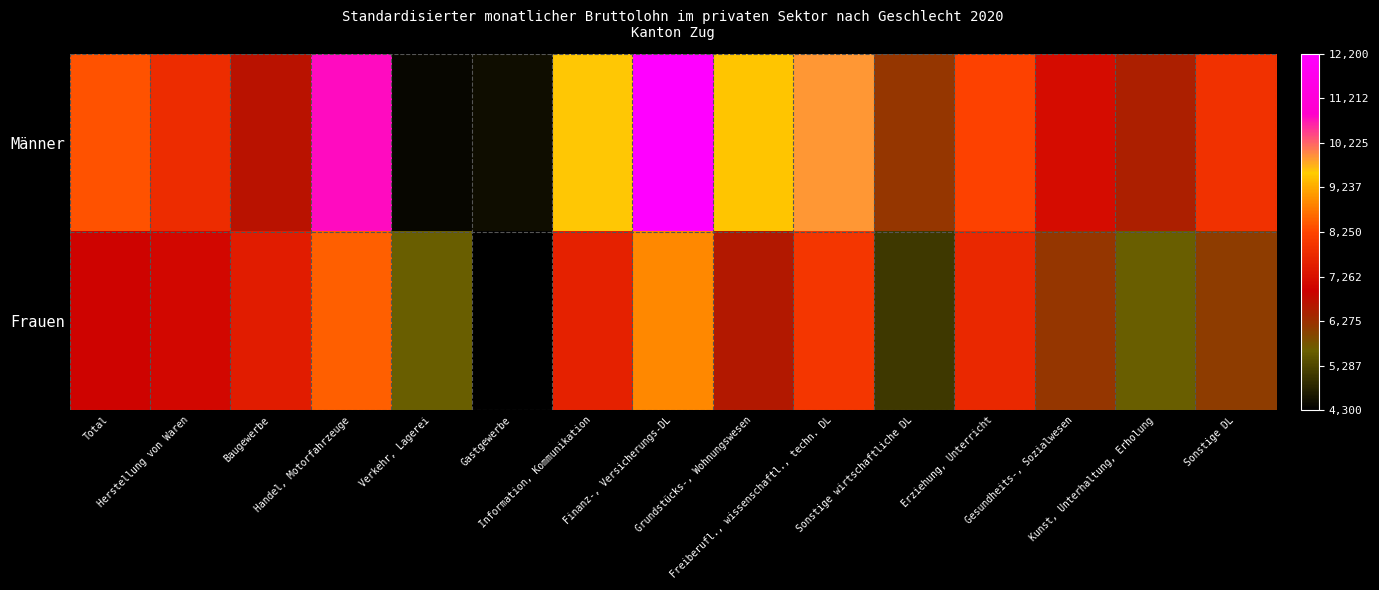

What is the difference between the highest and lowest values at Gastgewerbe?

200